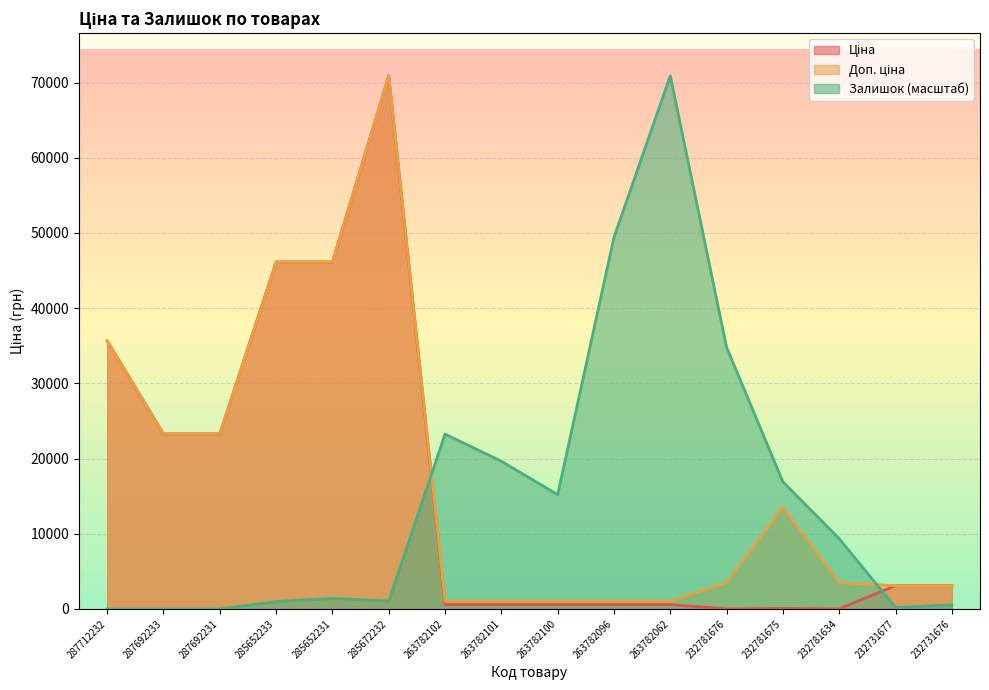

What are all the series names shown in the legend?

Ціна, Доп. ціна, Залишок